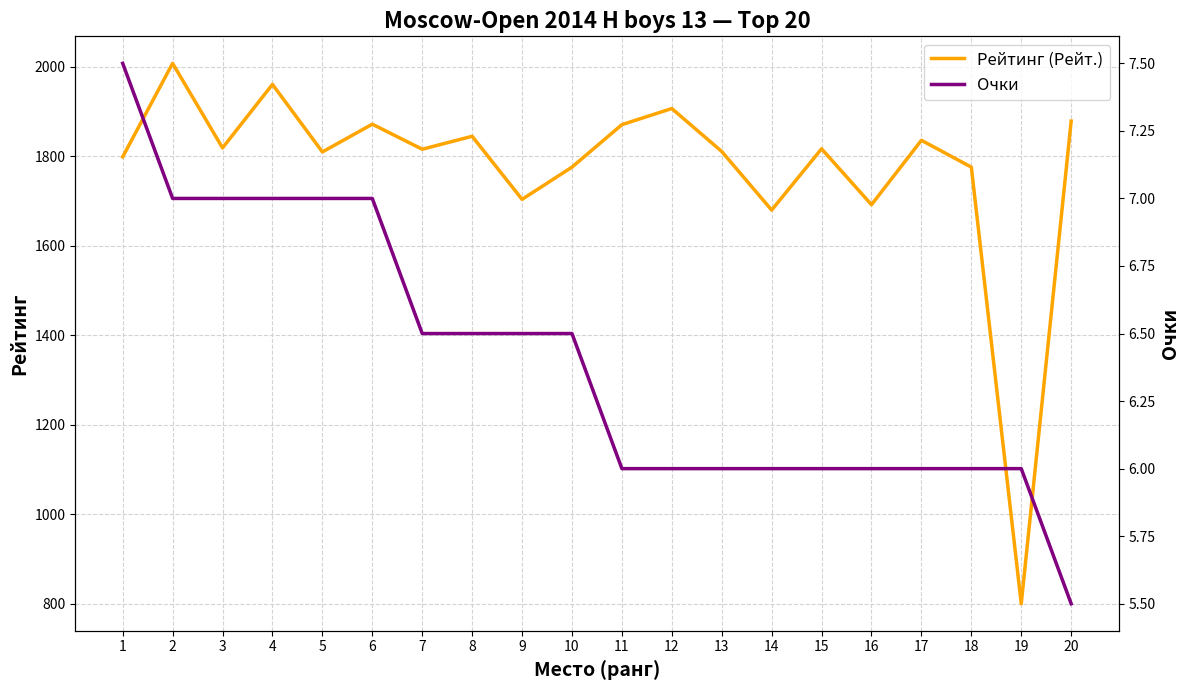

Reading left to right, transcribe all the data shown in this chart.

Рейтинг (Рейт.): 1=1799.0	2=2008.0	3=1819.0	4=1961.0	5=1810.0	6=1872.0	7=1816.0	8=1845.0	9=1704.0	10=1776.0	11=1871.0	12=1907.0	13=1811.0	14=1680.0	15=1817.0	16=1692.0	17=1836.0	18=1776.0	19=800.0	20=1879.0
Очки: 1=7.5	2=7.0	3=7.0	4=7.0	5=7.0	6=7.0	7=6.5	8=6.5	9=6.5	10=6.5	11=6.0	12=6.0	13=6.0	14=6.0	15=6.0	16=6.0	17=6.0	18=6.0	19=6.0	20=5.5